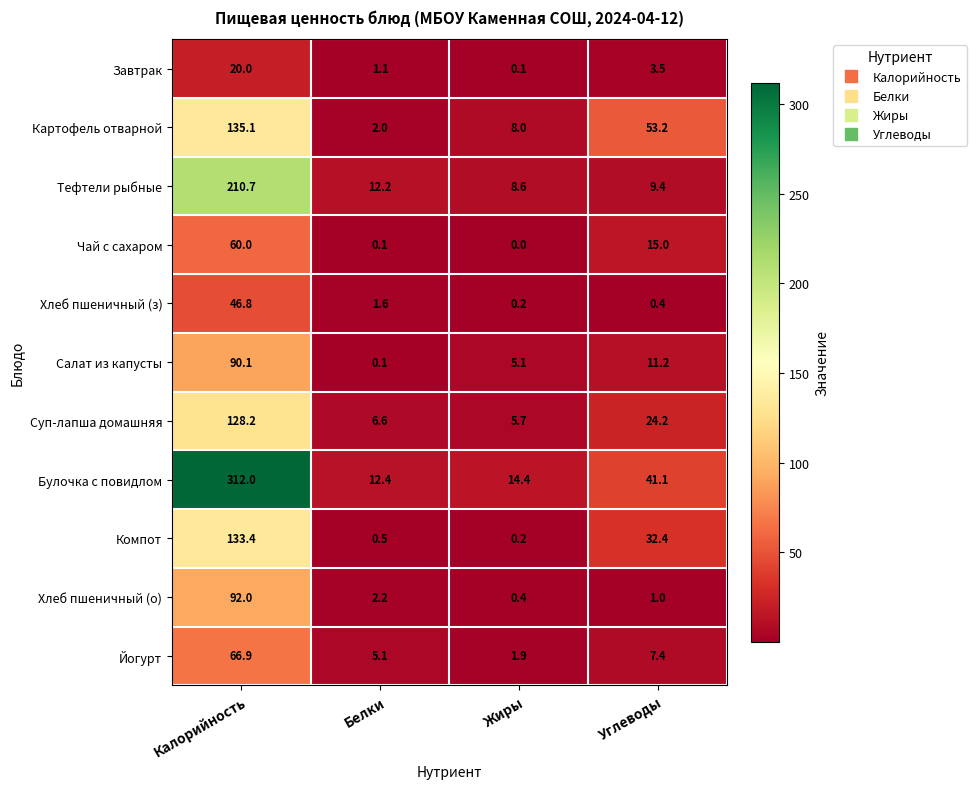

What is the approximate value of Йогурт at Белки?

5.1